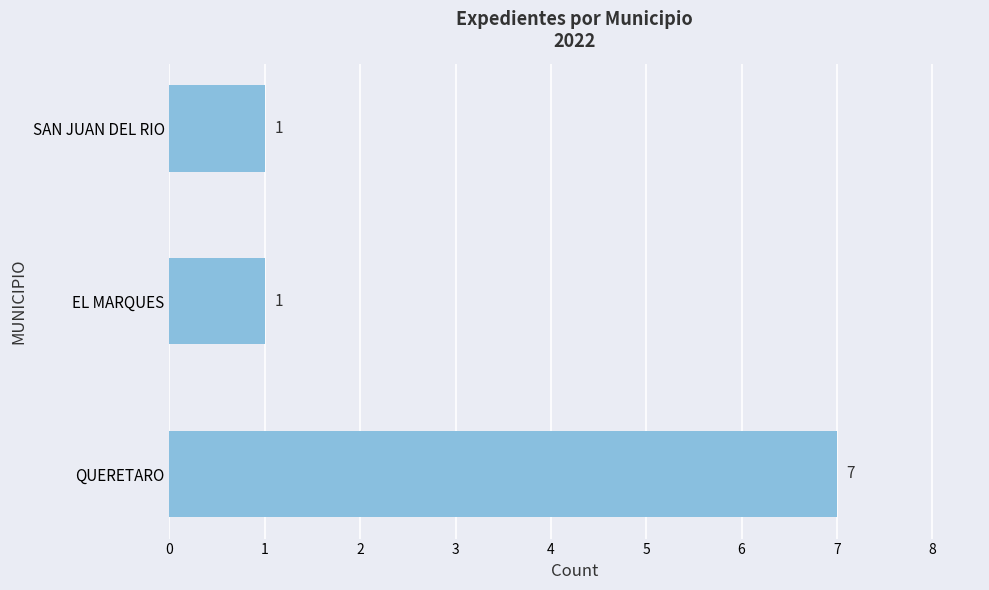

Between EL MARQUES and QUERETARO, which is larger?

QUERETARO